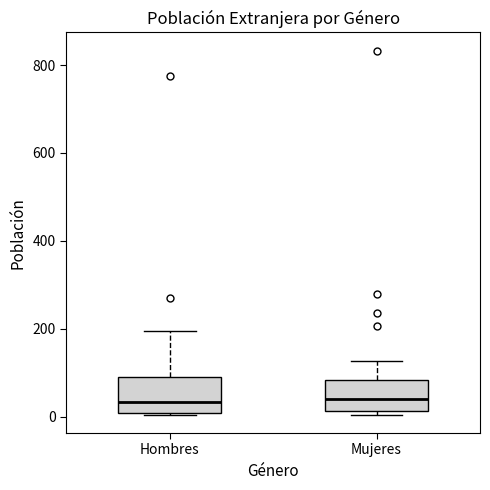

Reading left to right, read every box against the y-axis: the position of its median line, the range the box covers, and the ends of its whiskers. The values are not printed on the chart, so give them approximately, as read against the axis.

Hombres: median 40, box 0 to 80, whiskers 0 to 200
Mujeres: median 40, box 20 to 80, whiskers 0 to 120